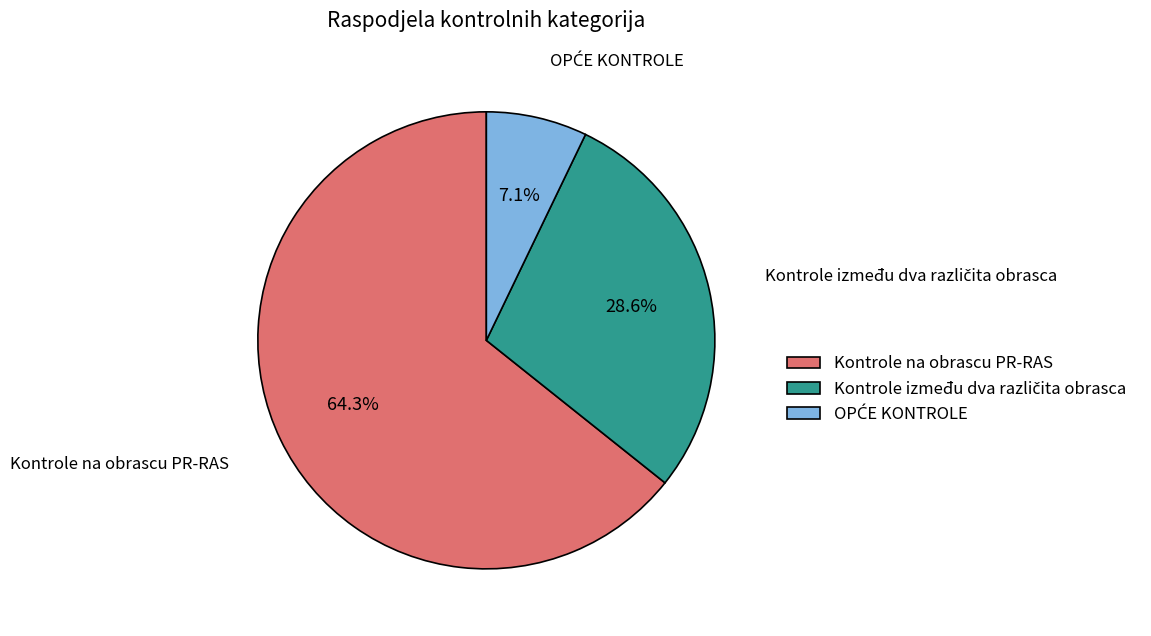

Is there a majority slice in this chart?

Yes